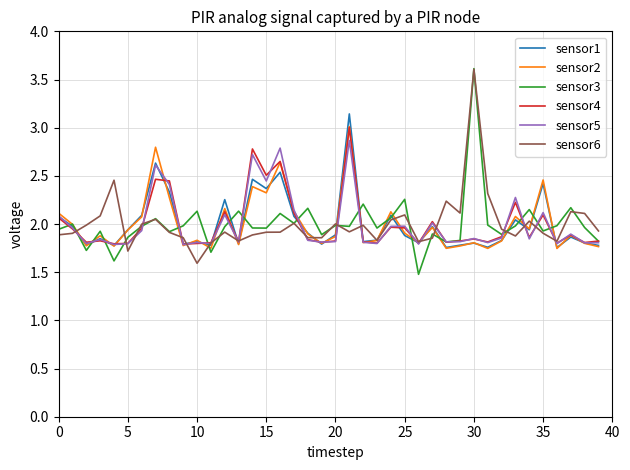

What is the smallest value displayed?

1.5